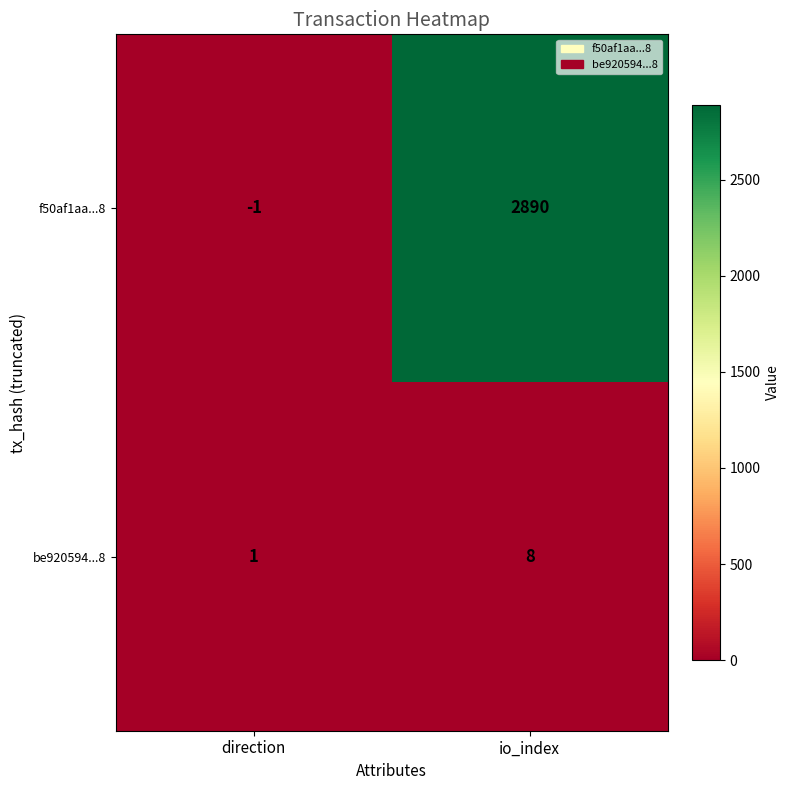

Which series changed the most between direction and io_index?

f50af1aa...8